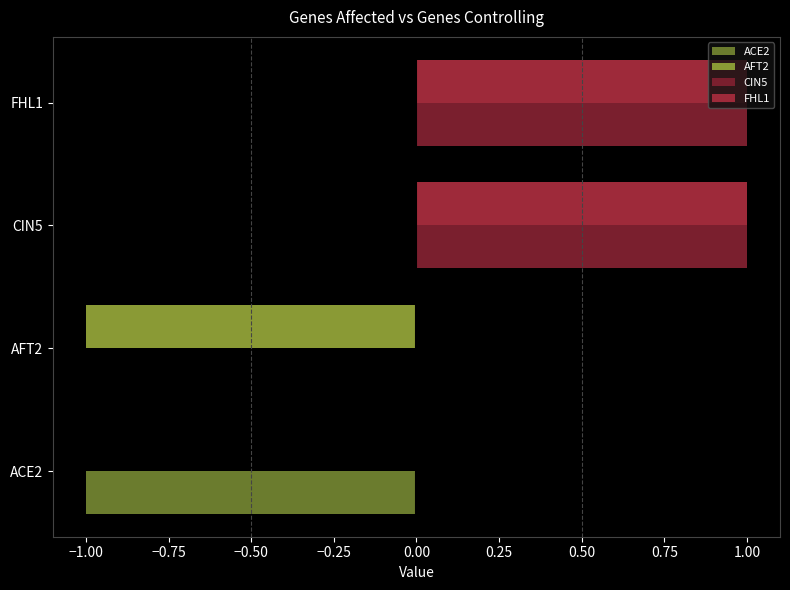

How many distinct data groups are displayed?

4